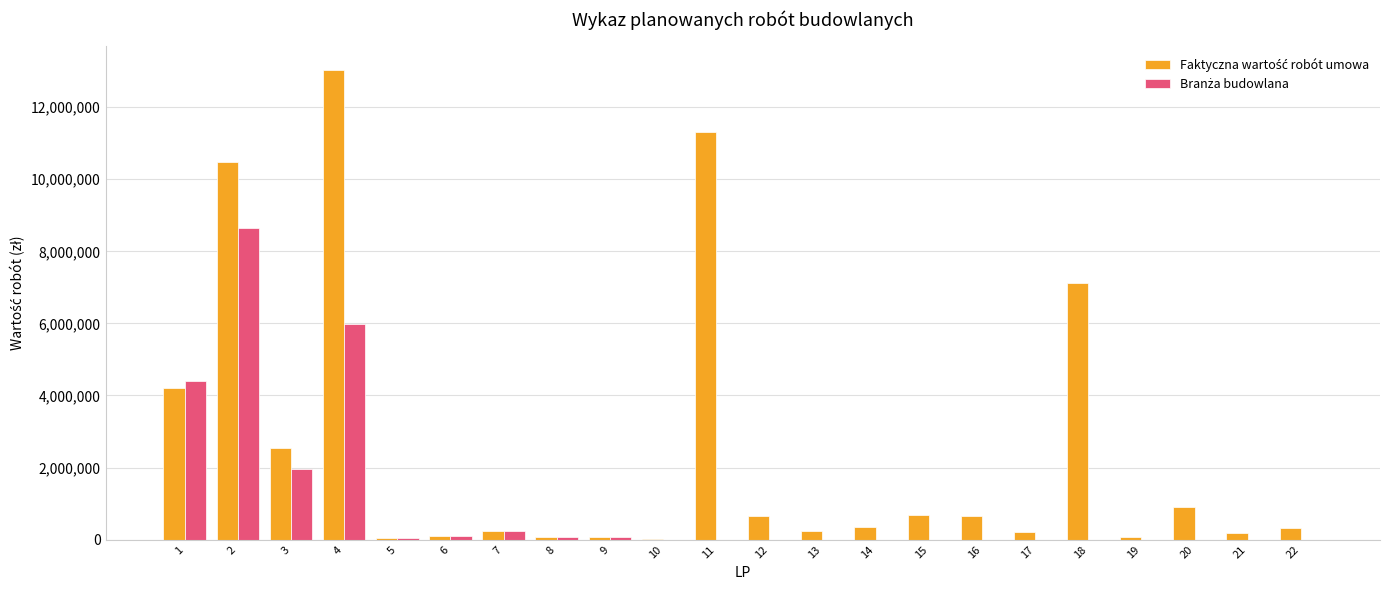

How many groups of bars are there?

22